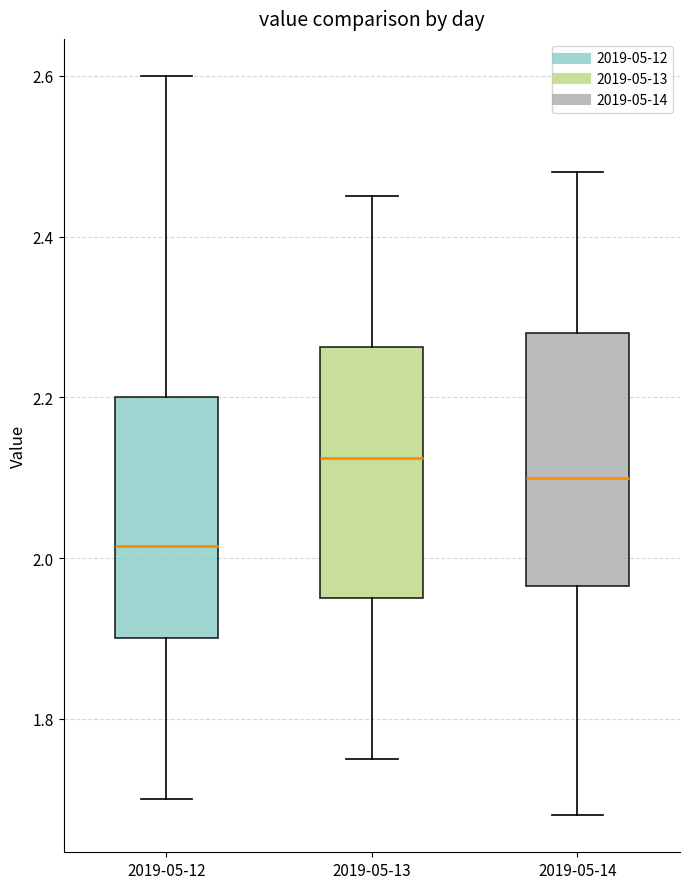

Reading left to right, transcribe this box plot: for each box, give where its median line is, the range the box spans, and where its two whiskers end, as read against the y-axis. The values are not printed on the chart, so give them approximately, as read against the axis.

2019-05-12: median 2.02, box 1.90 to 2.20, whiskers 1.70 to 2.60
2019-05-13: median 2.12, box 1.96 to 2.26, whiskers 1.76 to 2.46
2019-05-14: median 2.10, box 1.96 to 2.28, whiskers 1.68 to 2.48